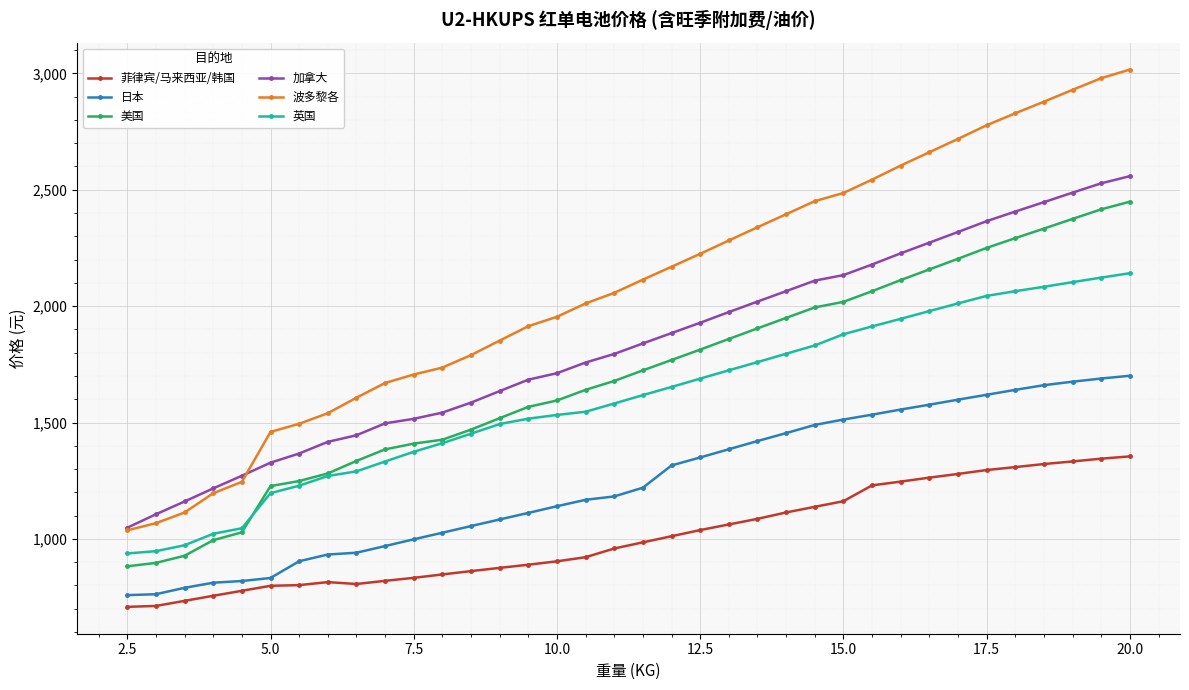

Rank the series by their maximum value, from lowest to highest.

菲律宾/马来西亚/韩国, 日本, 英国, 美国, 加拿大, 波多黎各